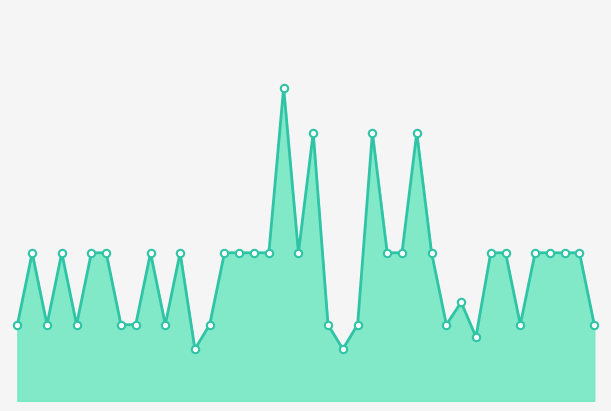

Is this an area chart (filled region under the line)?

Yes